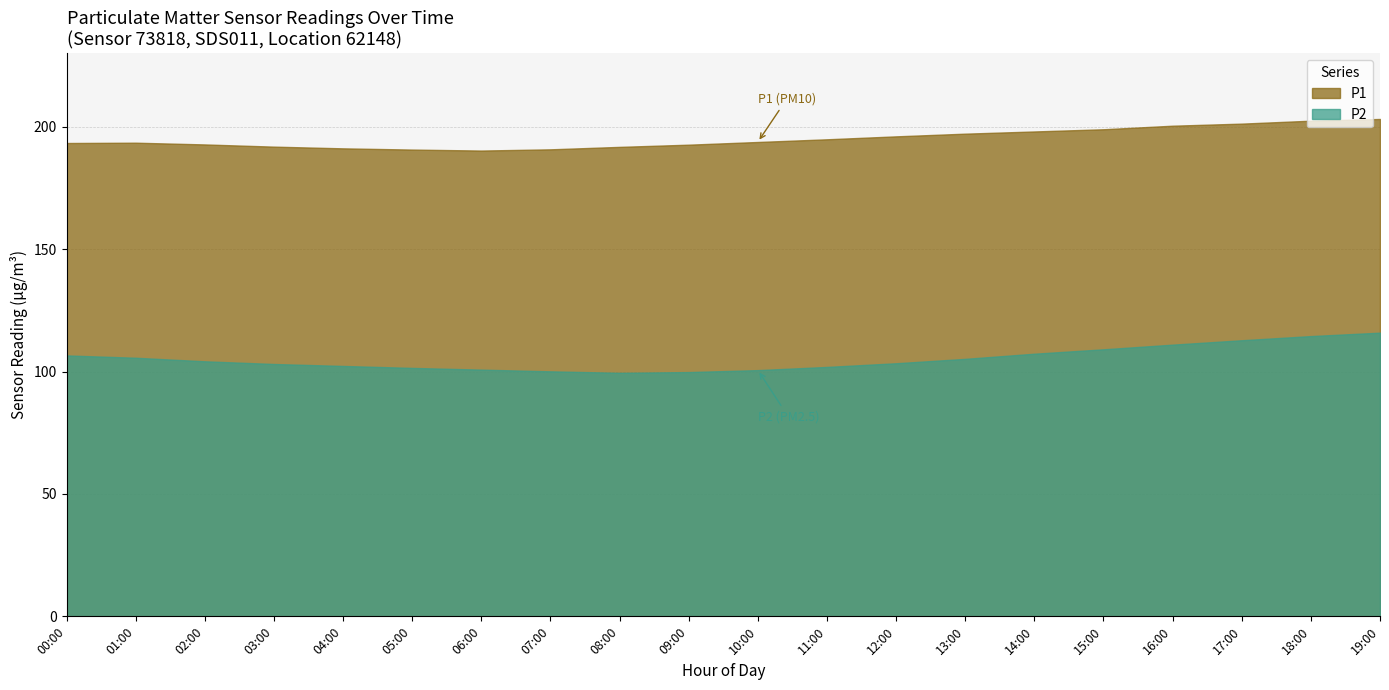

Where does the P1 series first go above 194?

10:00